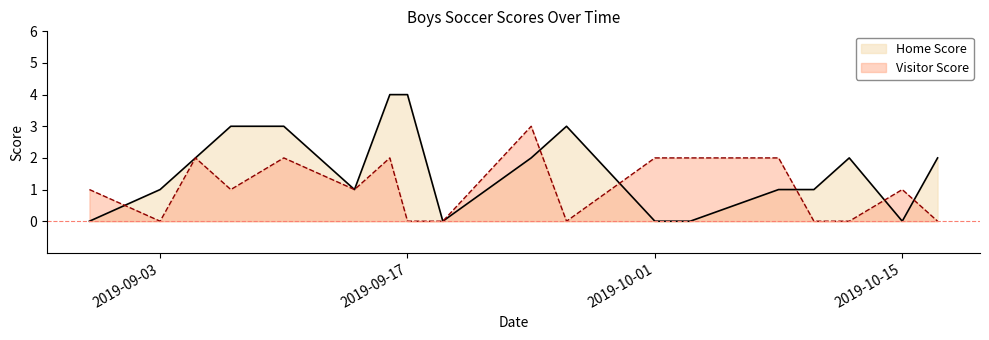

Reading left to right, transcribe all the data shown in this chart.

Home Score: 2019-10-17=2	2019-10-15=0	2019-10-12=2	2019-10-10=1	2019-10-08=1	2019-10-03=0	2019-10-01=0	2019-09-26=3	2019-09-24=2	2019-09-19=0	2019-09-17=4	2019-09-16=4	2019-09-14=1	2019-09-10=3	2019-09-07=3	2019-09-05=2	2019-09-03=1	2019-08-30=0
Visitor Score: 2019-10-17=0	2019-10-15=1	2019-10-12=0	2019-10-10=0	2019-10-08=2	2019-10-03=2	2019-10-01=2	2019-09-26=0	2019-09-24=3	2019-09-19=0	2019-09-17=0	2019-09-16=2	2019-09-14=1	2019-09-10=2	2019-09-07=1	2019-09-05=2	2019-09-03=0	2019-08-30=1